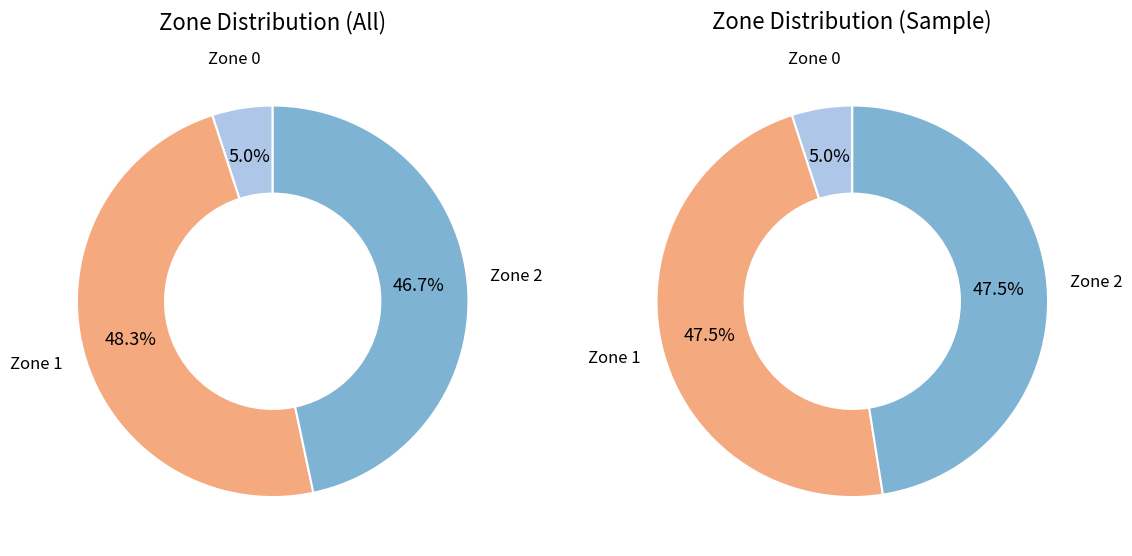

To the nearest percent, what percentage of the pie is Zone 0?

5%